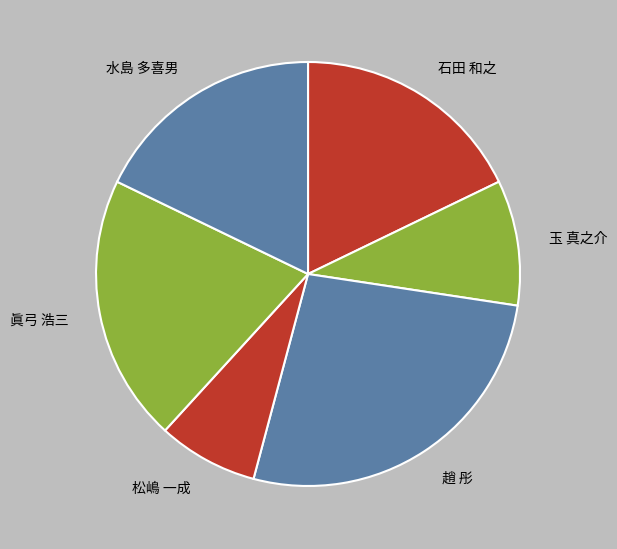

Which has a higher value, 趙 彤 or 眞弓 浩三?

趙 彤